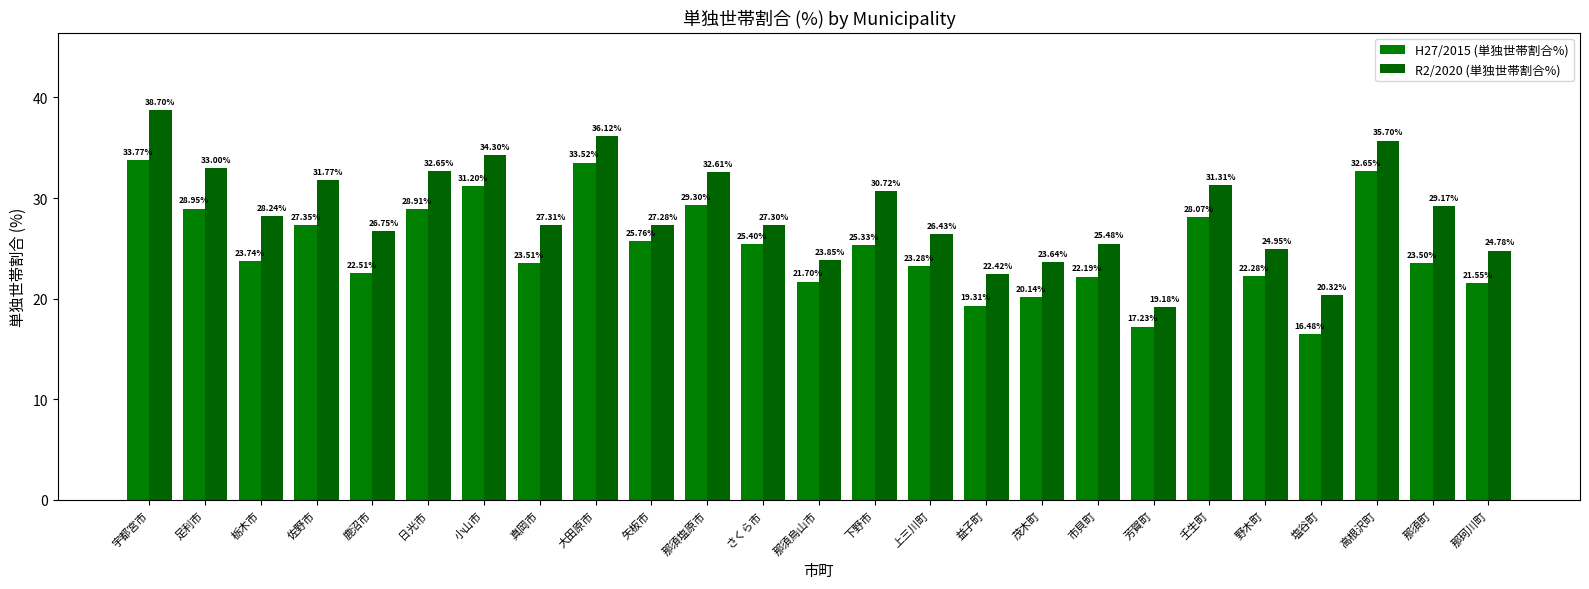

What is the minimum value shown in the chart?

16.5